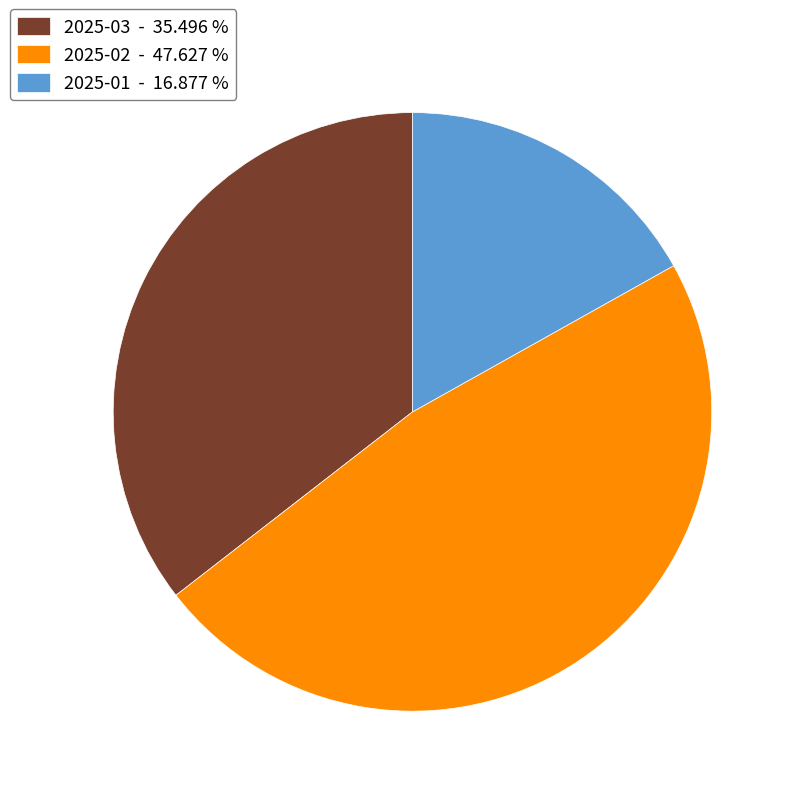

How many slices are in this pie chart?

3